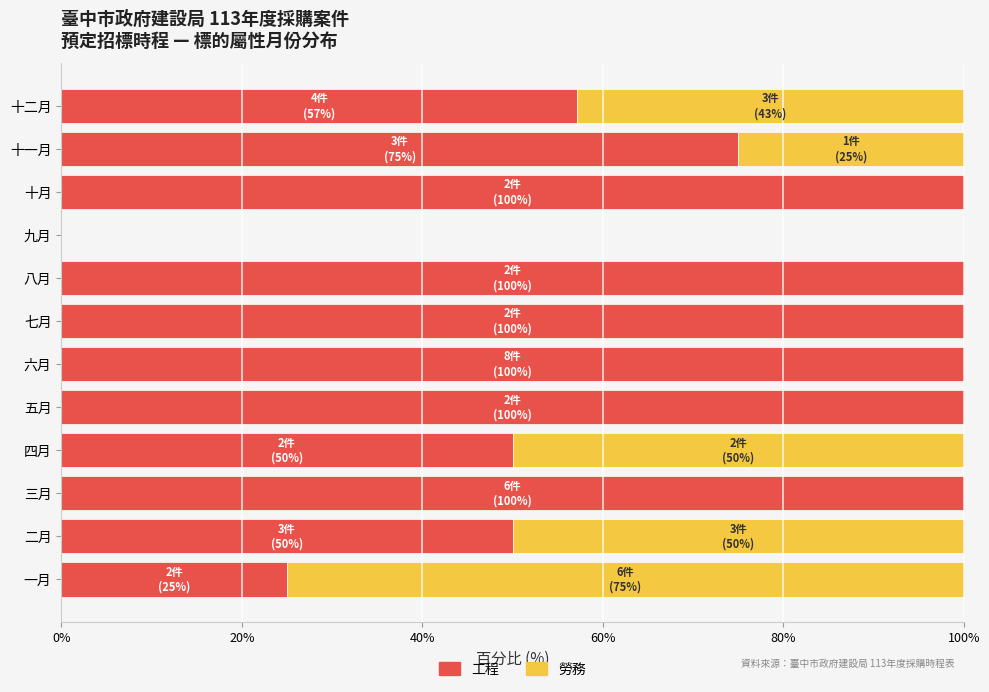

What is the sum of the 工程 values at 四月 and 六月?

150.0